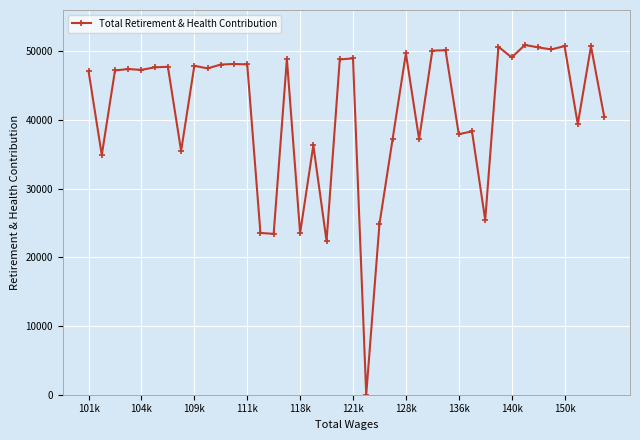

True or false: there are more than 0 points higher than both neighbors.

True